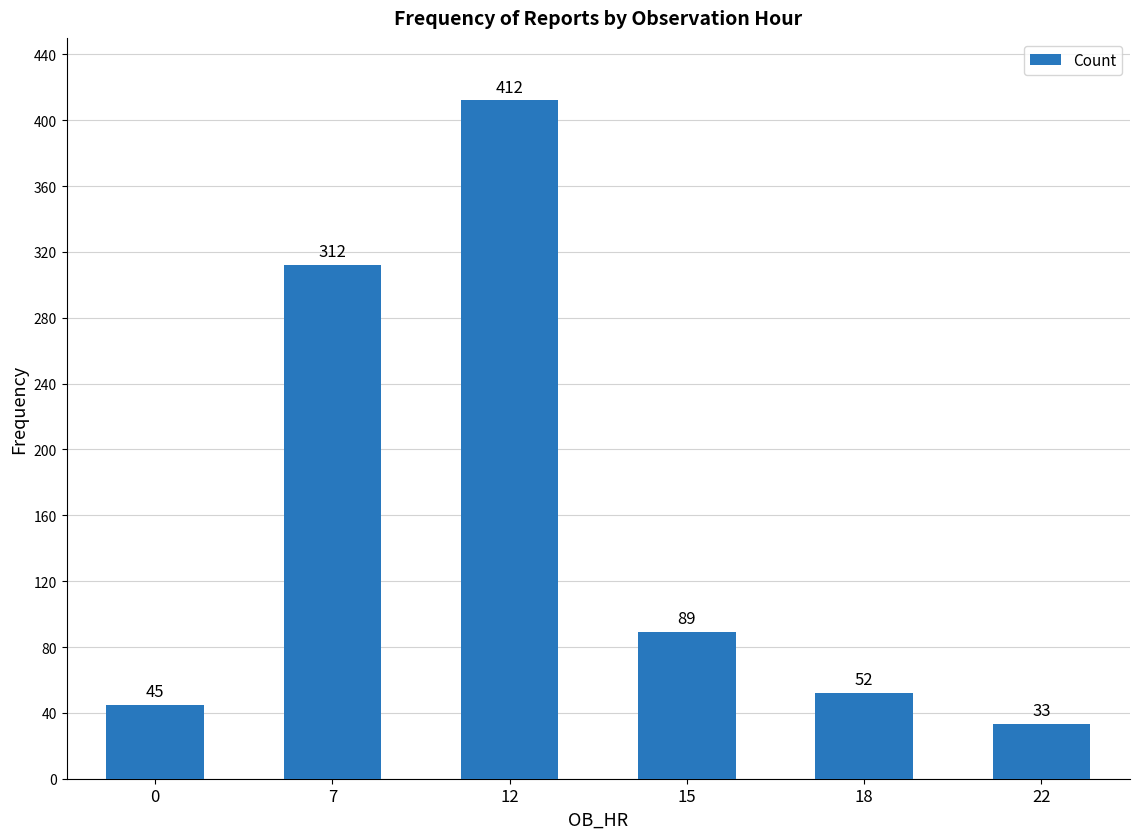

Rank the categories by value from lowest to highest.

22, 0, 18, 15, 7, 12